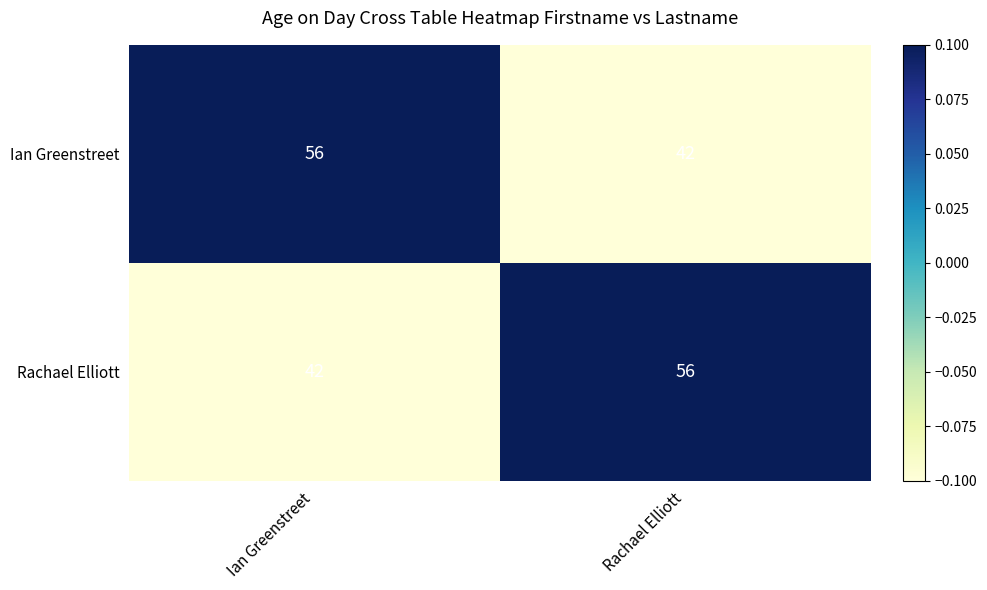

What is the average value of the Ian Greenstreet series?

49